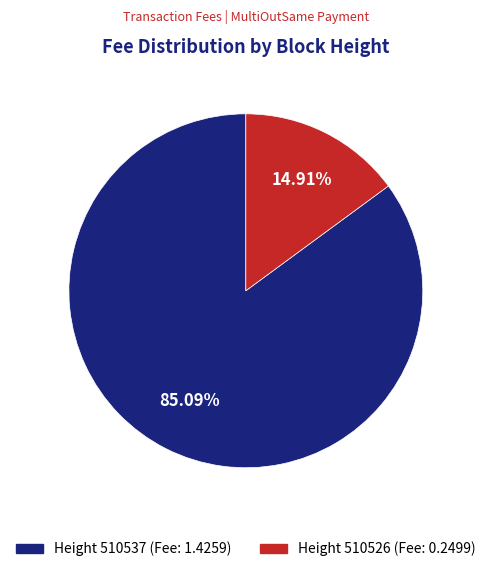

Which has a higher value, Height 510526 (Fee: 0.2499) or Height 510537 (Fee: 1.4259)?

Height 510537 (Fee: 1.4259)